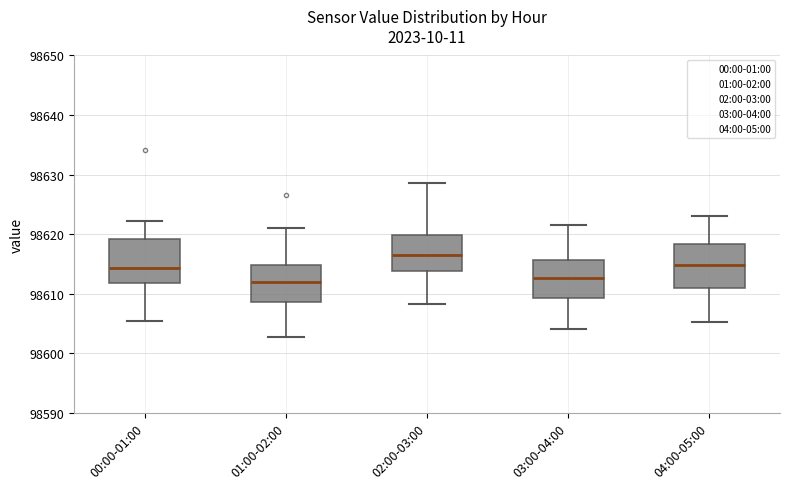

Where does the lower whisker of the box for 00:00-01:00 end on the y-axis? The values are not printed on the chart, so give them approximately, as read against the axis.

98605